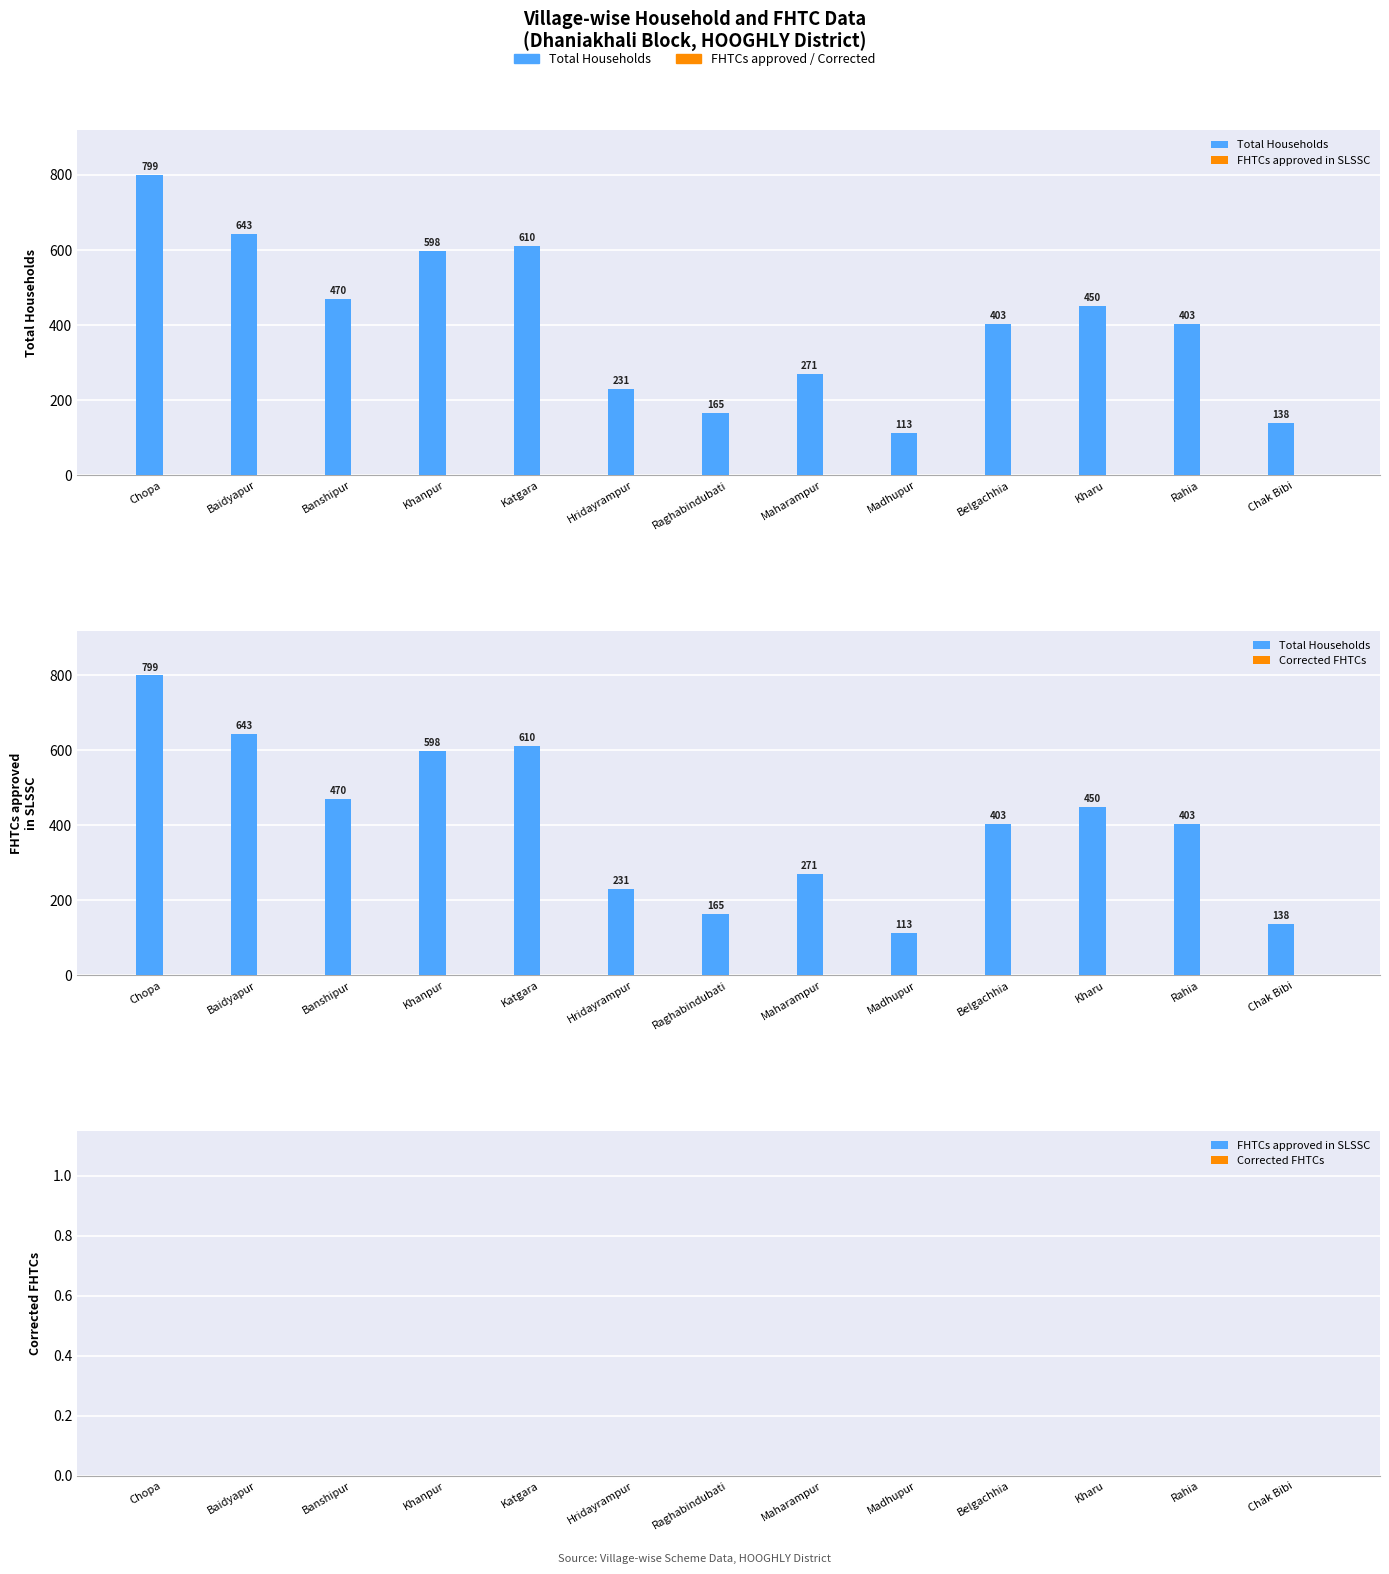

Rank the series at Khanpur from highest to lowest value.

Total Households, FHTCs approved in SLSSC, Corrected FHTCs